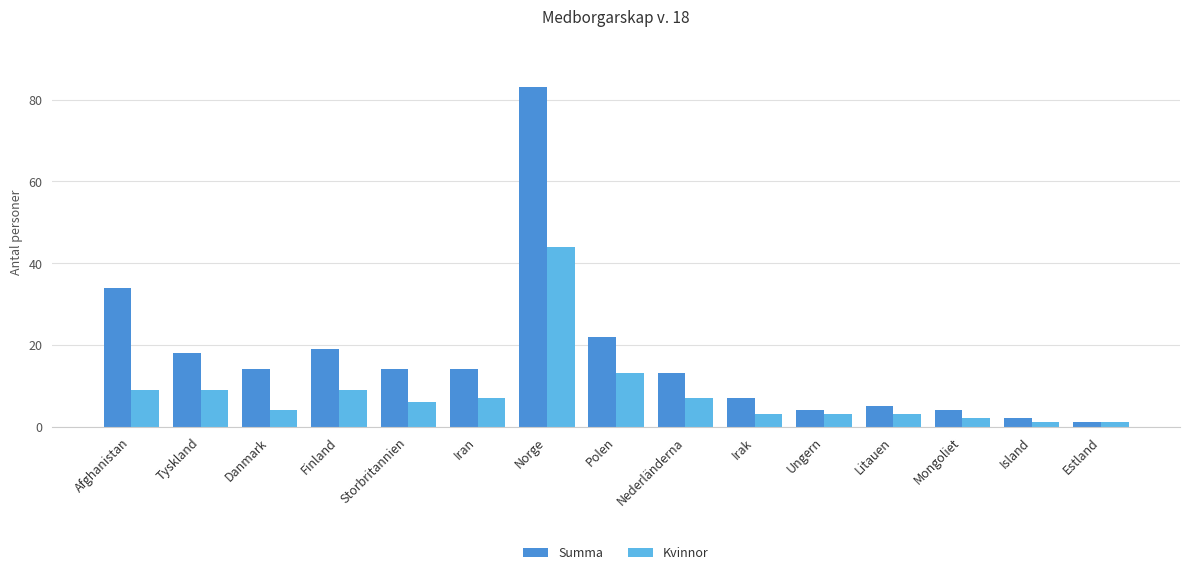

List the series in order of their overall mean, lowest first.

Kvinnor, Summa